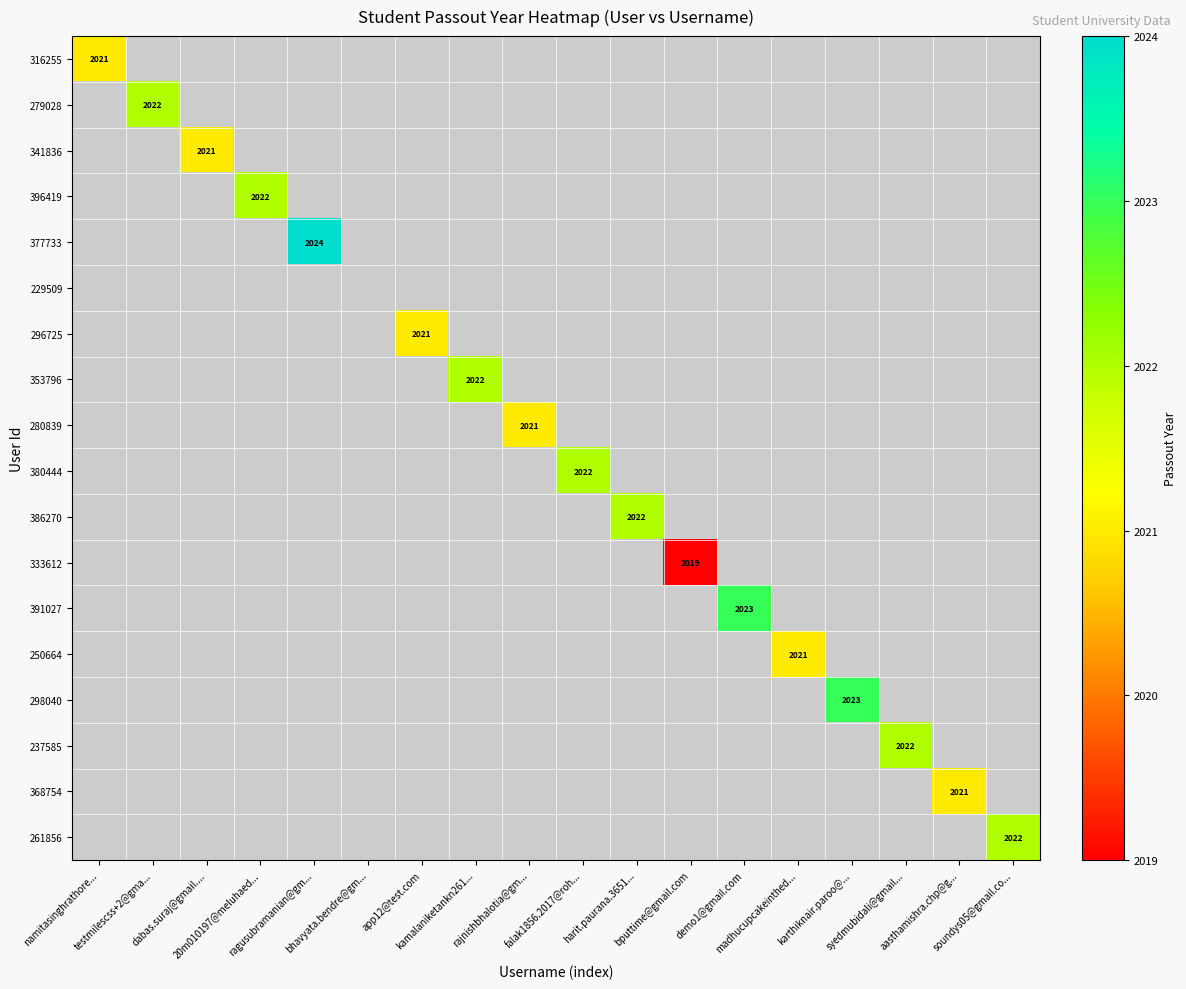

Between kamalaniketankn261... and soundys05@gmail.co..., which series saw the biggest shift?

353796